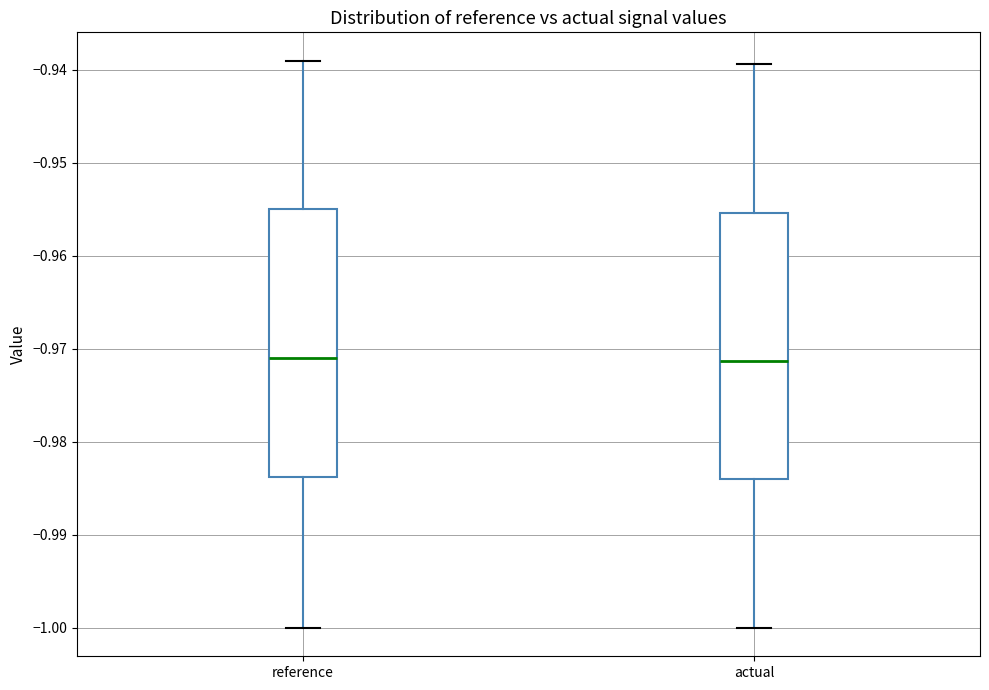

Reading left to right, transcribe this box plot: for each box, give where its median line is, the range the box spans, and where its two whiskers end, as read against the y-axis. The values are not printed on the chart, so give them approximately, as read against the axis.

reference: median -0.971, box -0.984 to -0.955, whiskers -1.000 to -0.939
actual: median -0.971, box -0.984 to -0.955, whiskers -1.000 to -0.939